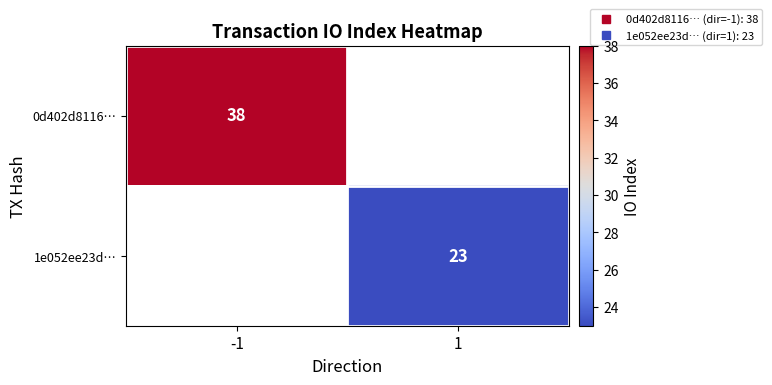

How many positive values does the 1e052ee23d… series have?

1